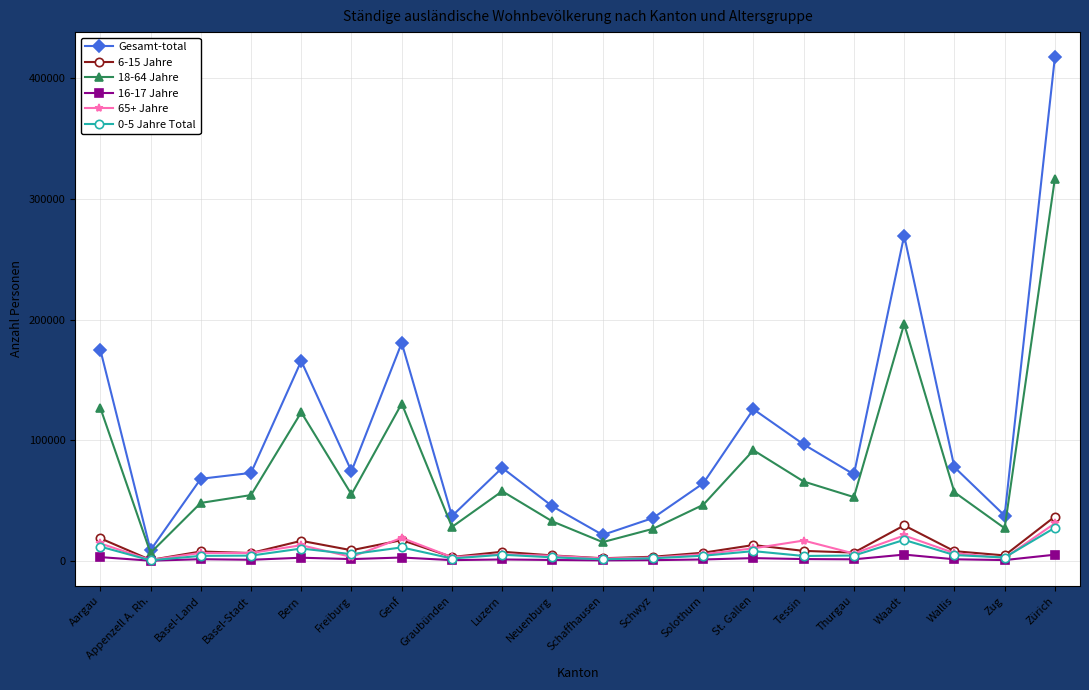

True or false: 18-64 Jahre has a value of 56941 at Wallis.

True